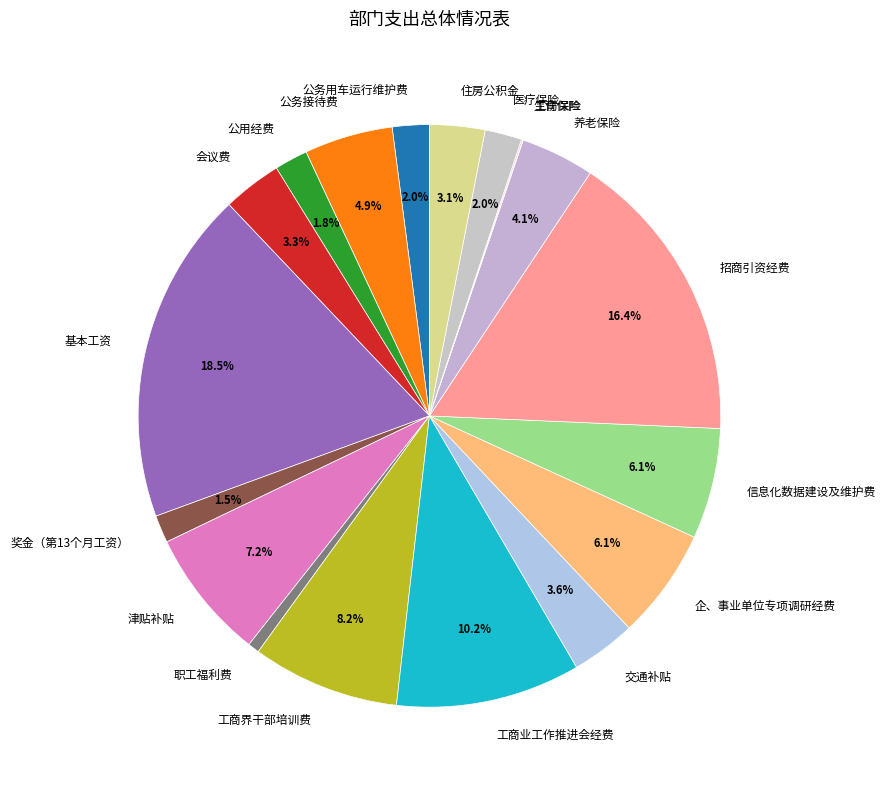

Is there any slice that represents more than half of the pie?

No